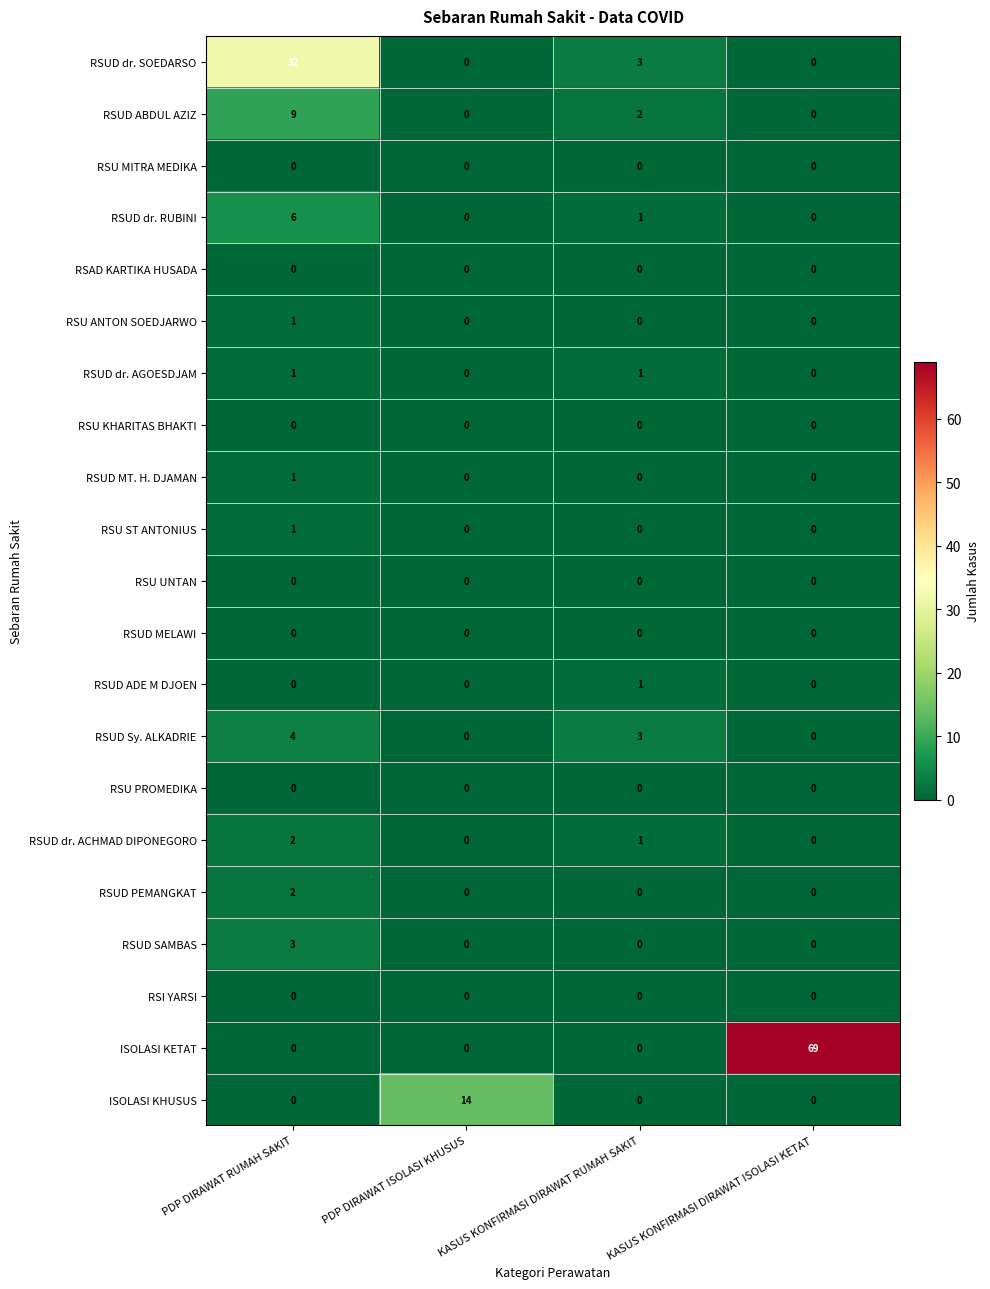

At how many categories does at least one series exceed 22?

2